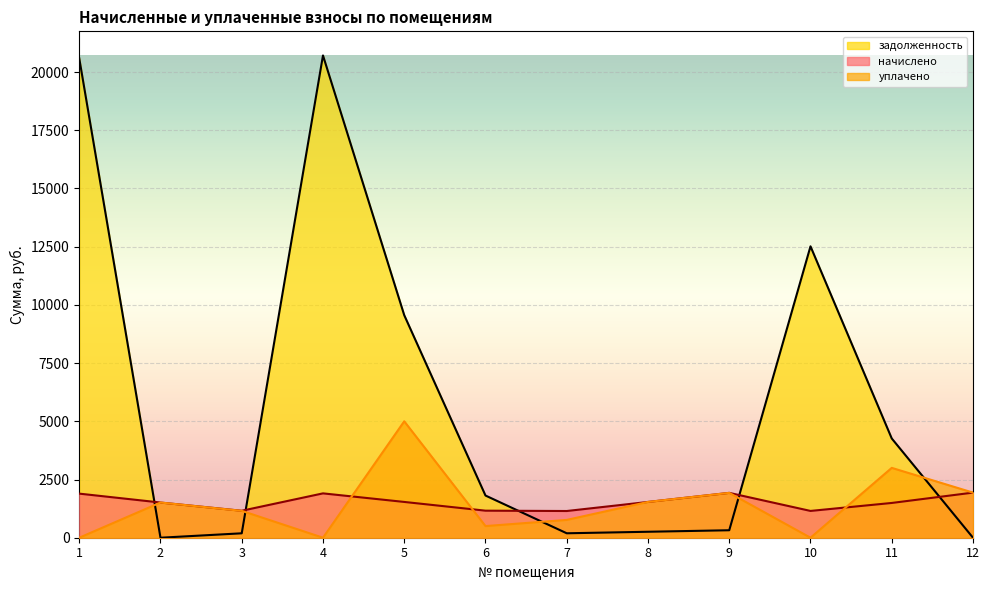

How many values in the уплачено series exceed 1511?

6